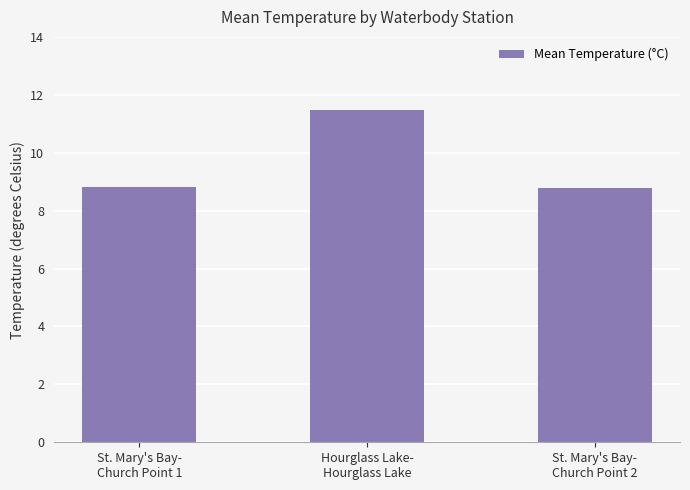

Is it true that the value at Hourglass Lake-
Hourglass Lake is 11.5?

True